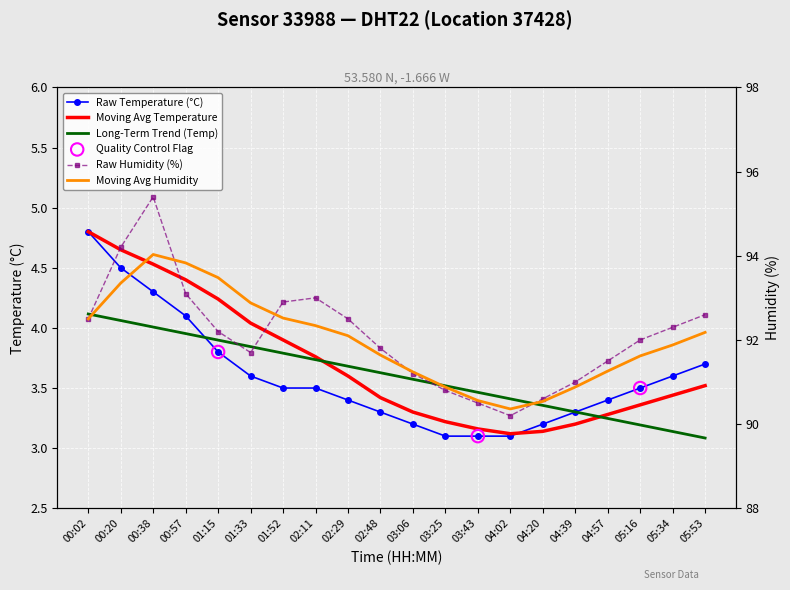

Which series reaches the minimum Y coordinate?

Temperature (°C)